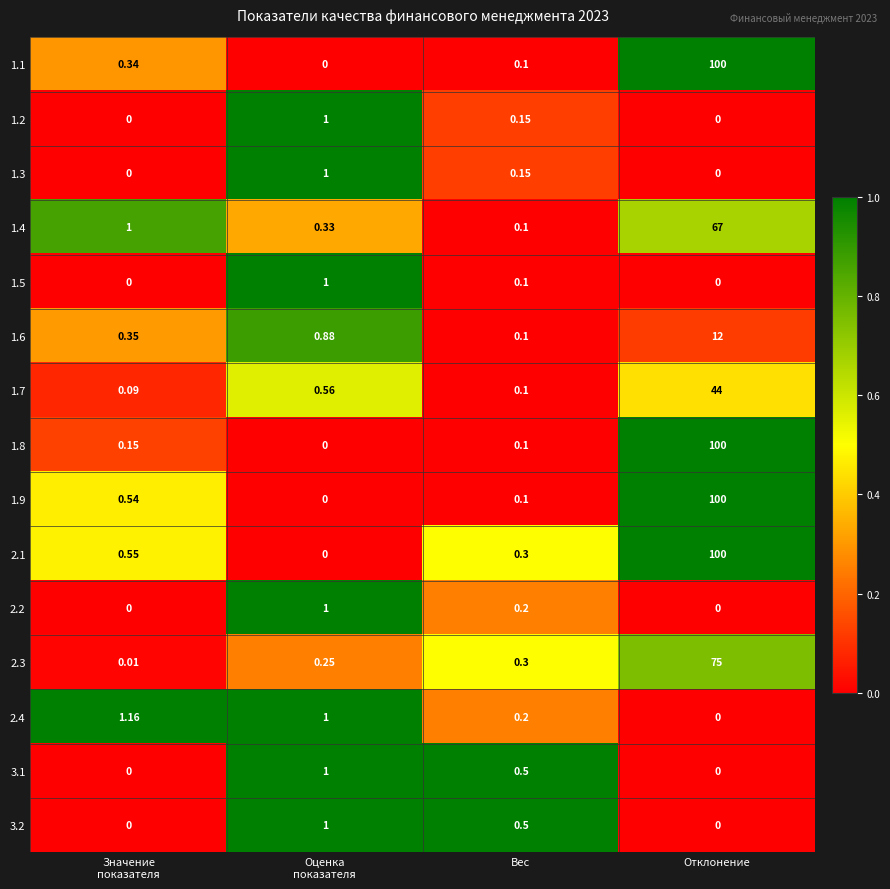

Which label corresponds to the largest value in the chart?

Отклонение